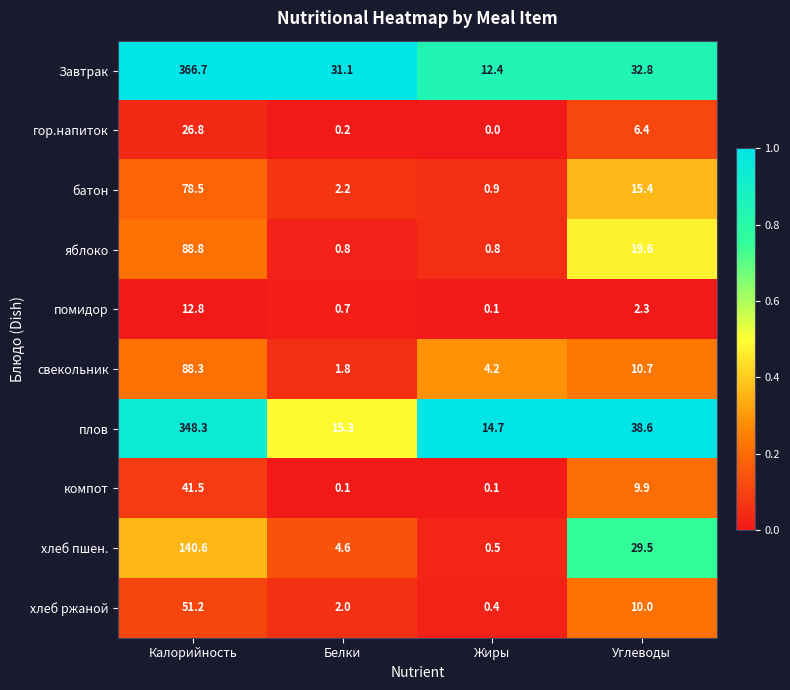

What is the maximum value for яблоко?

88.8